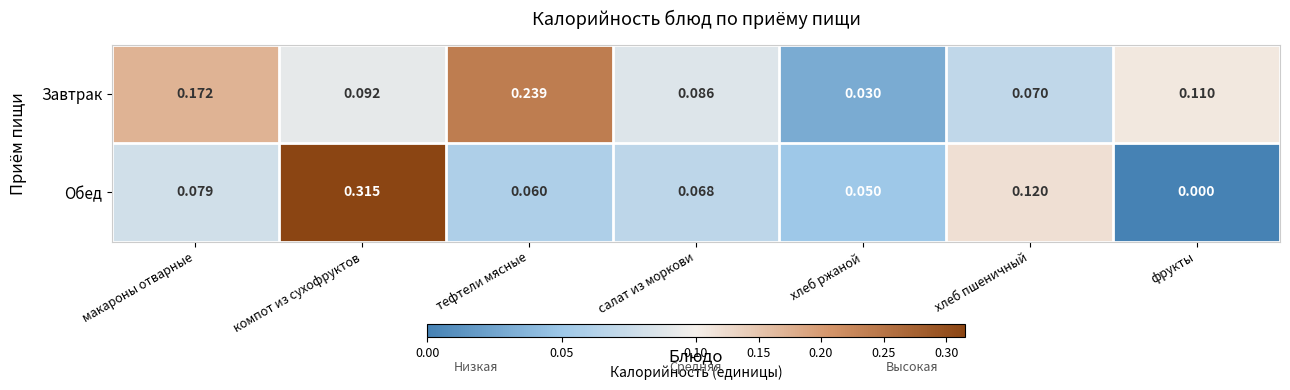

Where is Обед nearest to the value 0?

фрукты